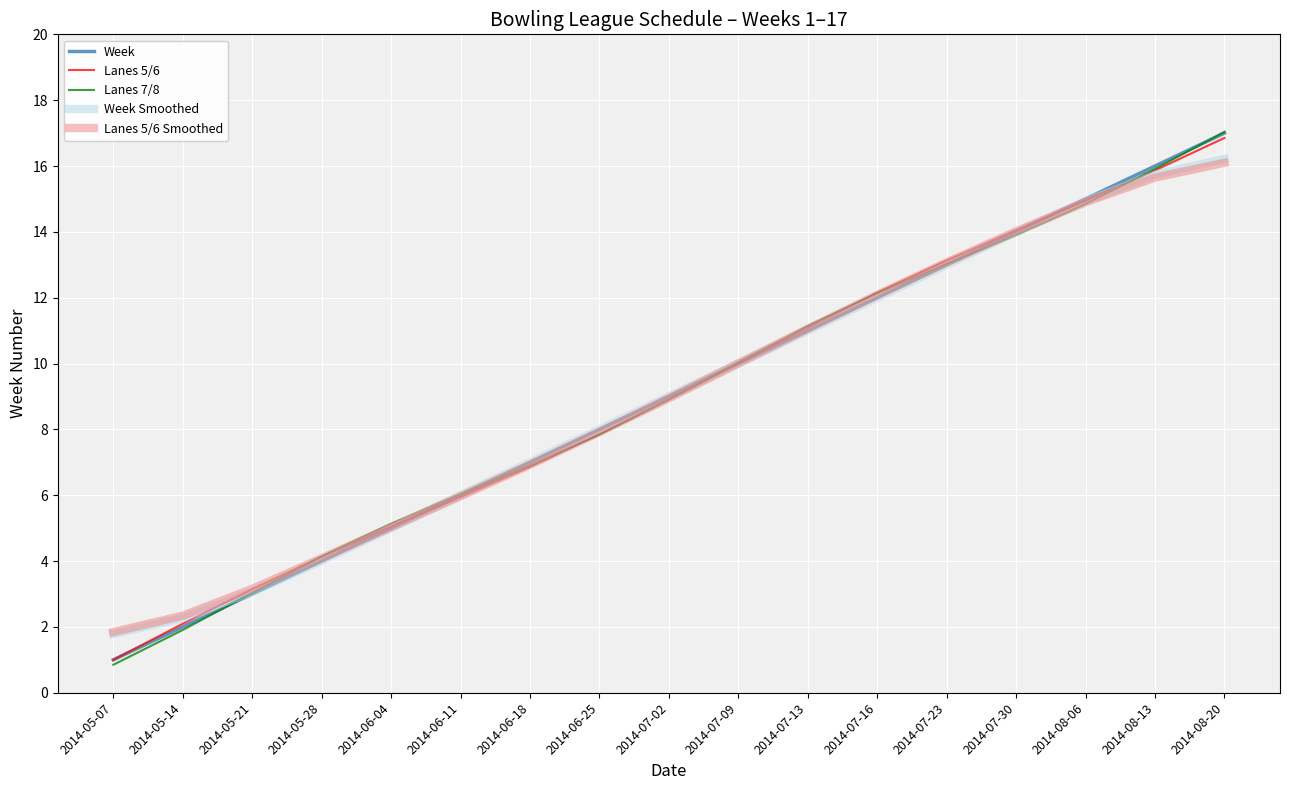

What is the difference between the highest and lowest values at 2014-08-20?

0.9